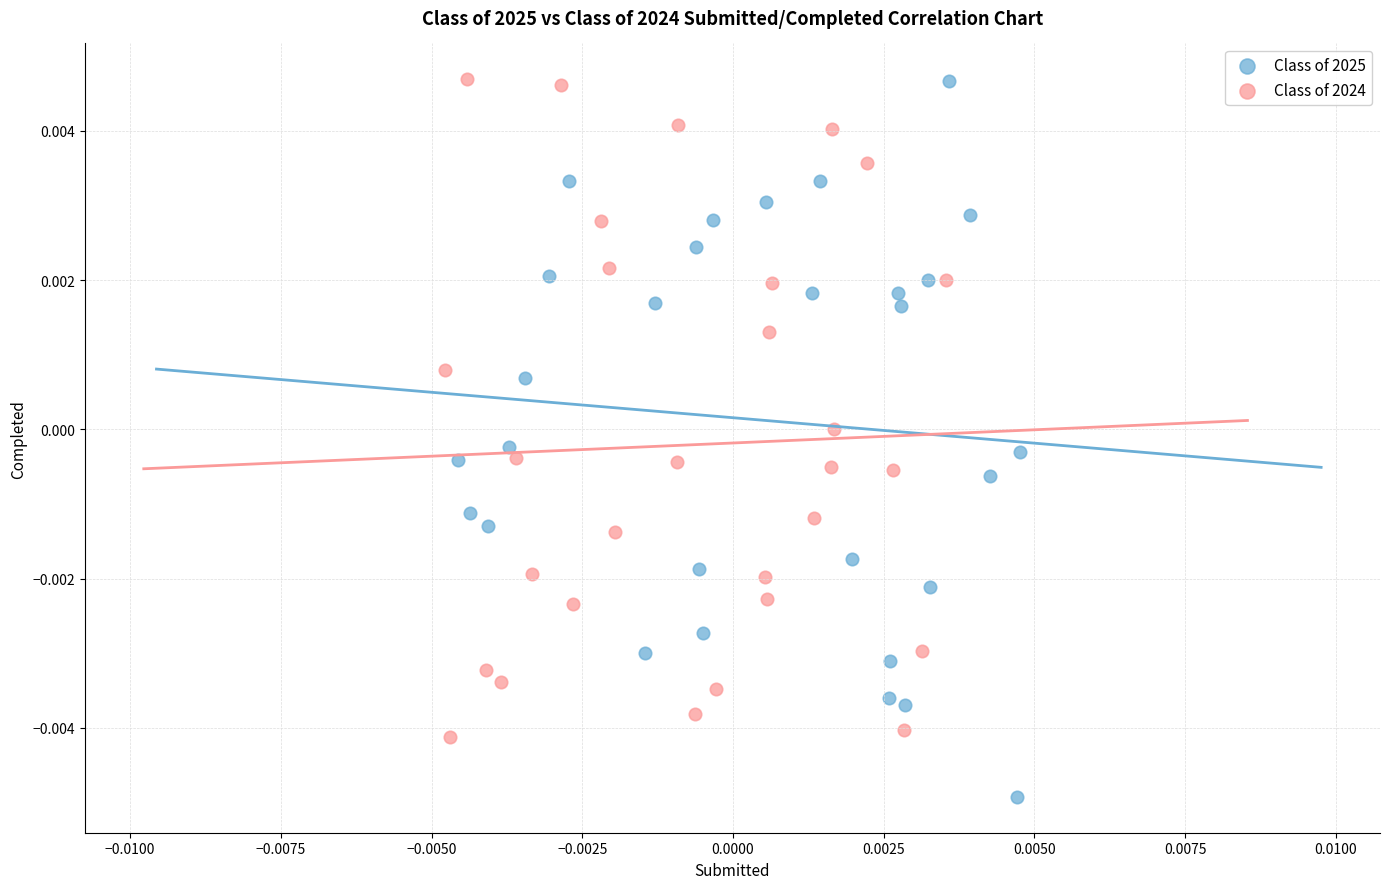

What are all the series names shown in the legend?

Class of 2025, Class of 2024